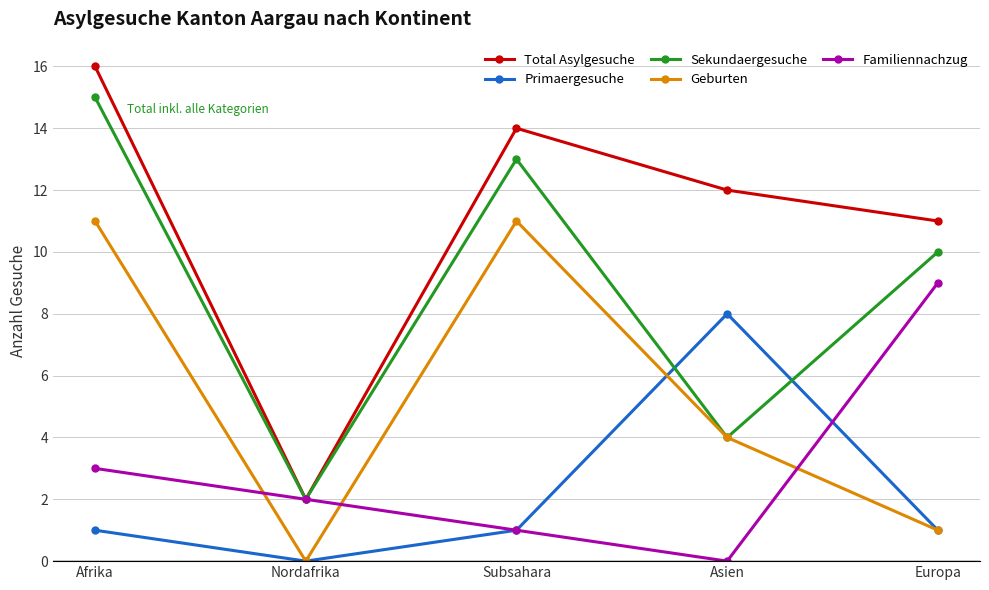

Reading left to right, what are all the values shown in this chart?

Total Asylgesuche: 16	2	14	12	11
Primaergesuche: 1	0	1	8	1
Sekundaergesuche: 15	2	13	4	10
Geburten: 11	0	11	4	1
Familiennachzug: 3	2	1	0	9